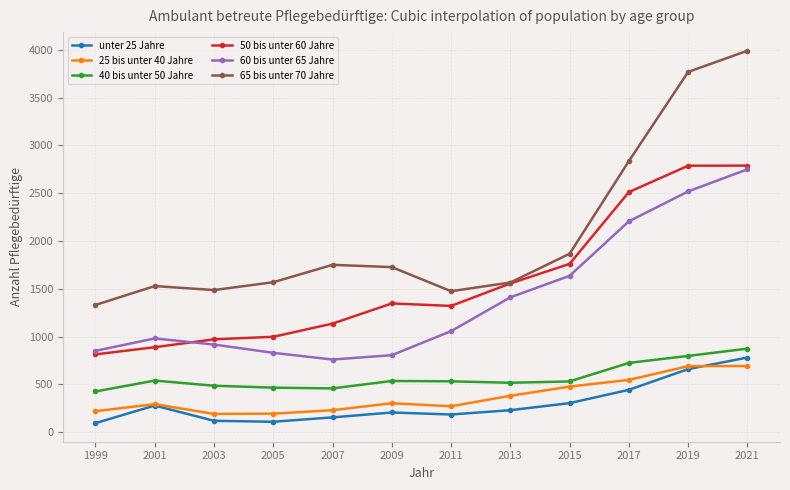

Where is the first local maximum for unter 25 Jahre?

2001